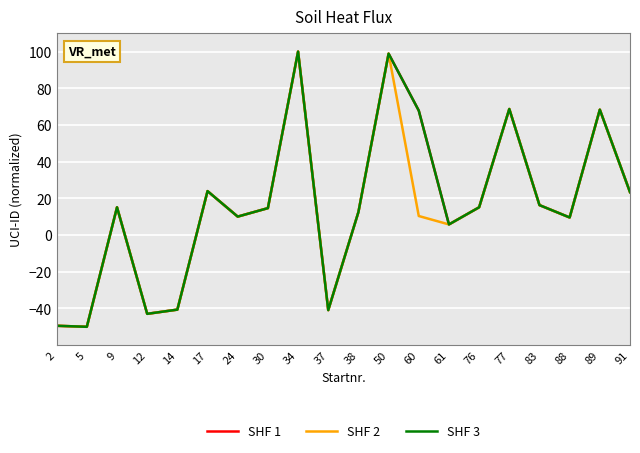

Does the chart display data point markers on the line(s)?

No